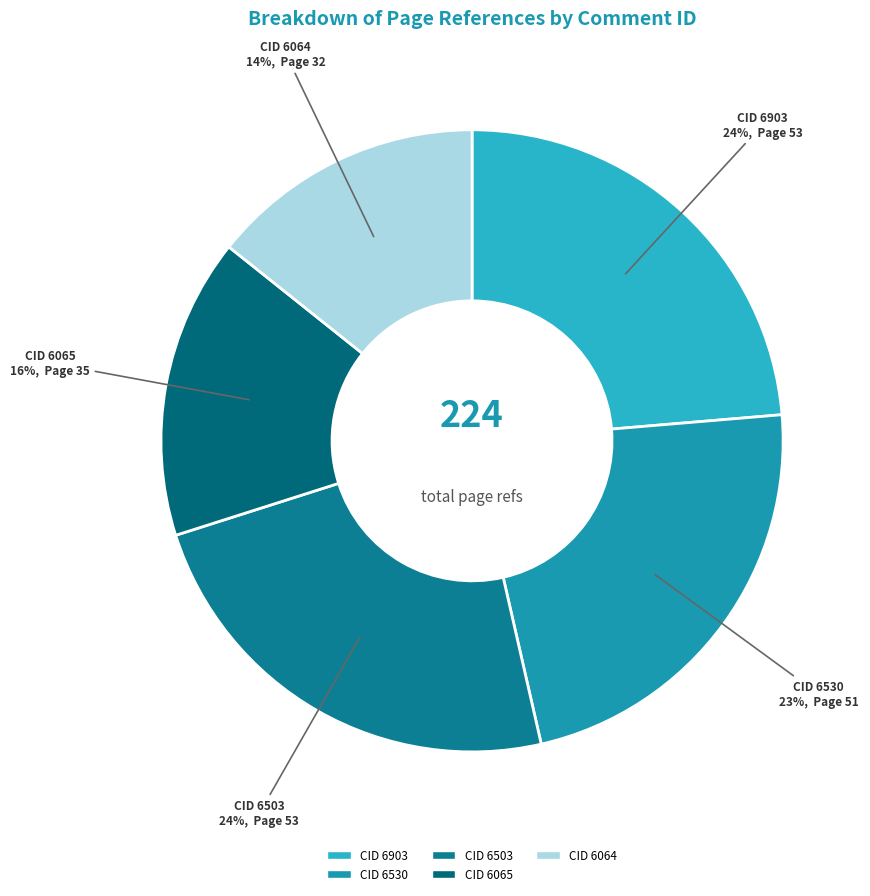

To the nearest percent, what percentage of the pie is CID 6503?

24%